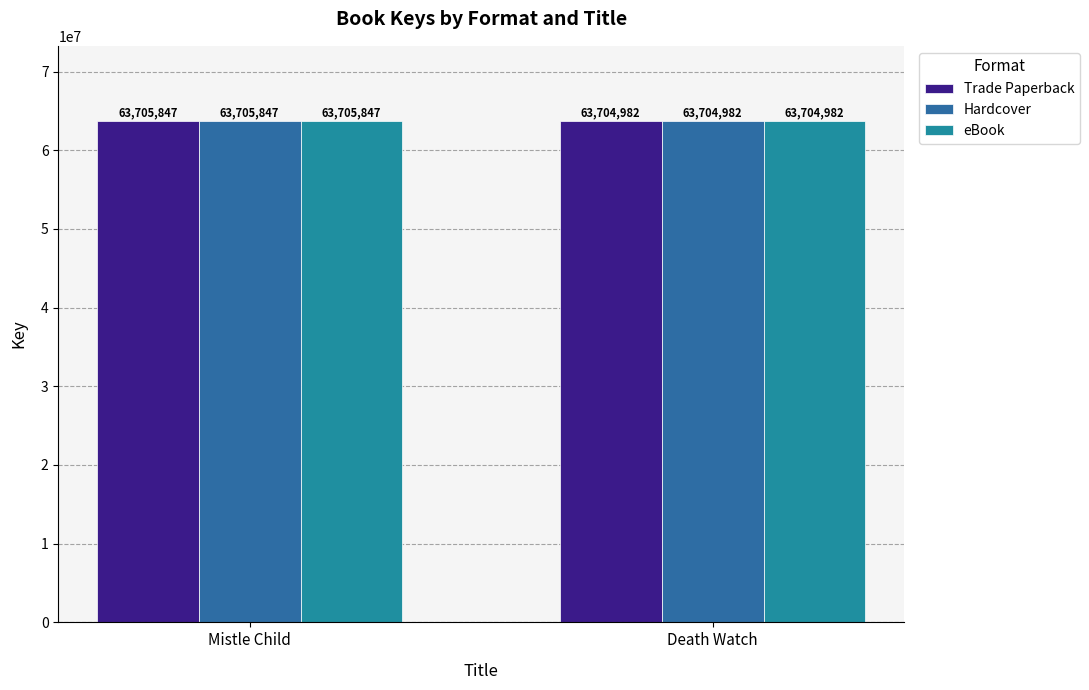

Is it true that Trade Paperback equals 25452874 at Mistle Child?

False